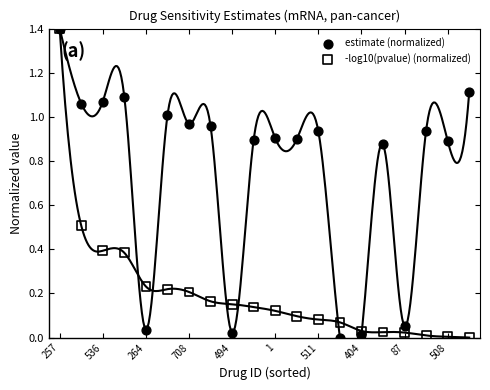

Which series has the largest Y range (max minus min)?

estimate (normalized)